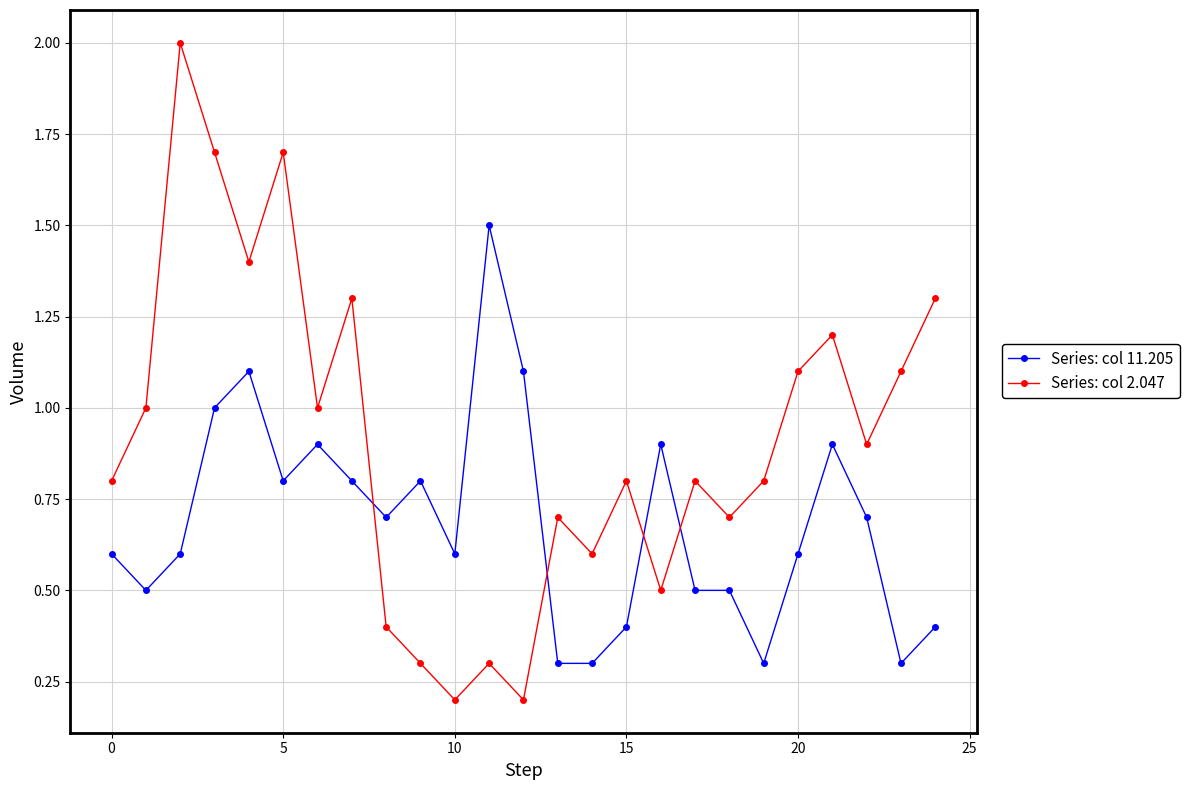

Which series has the largest range (max minus min)?

Series: col 2.047